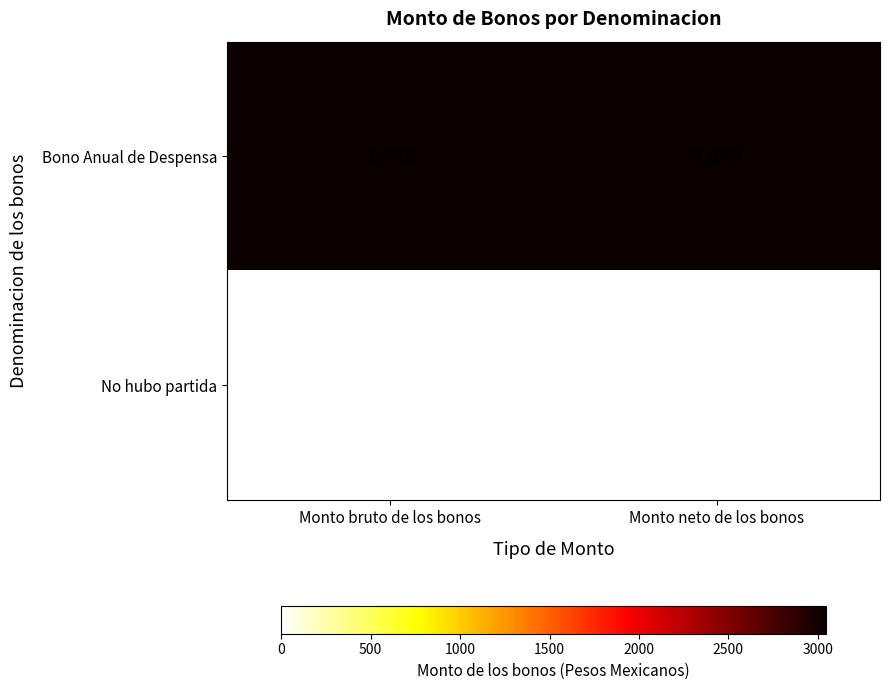

The value of Bono Anual de Despensa at Monto bruto de los bonos is 3045. True or false?

True